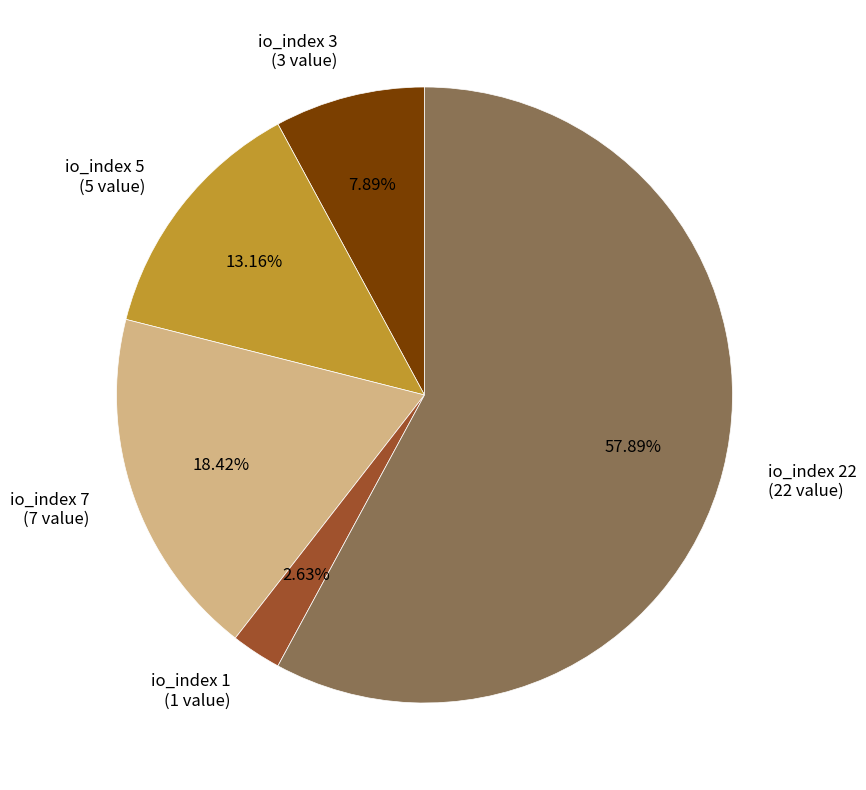

Does any single category account for the majority?

Yes